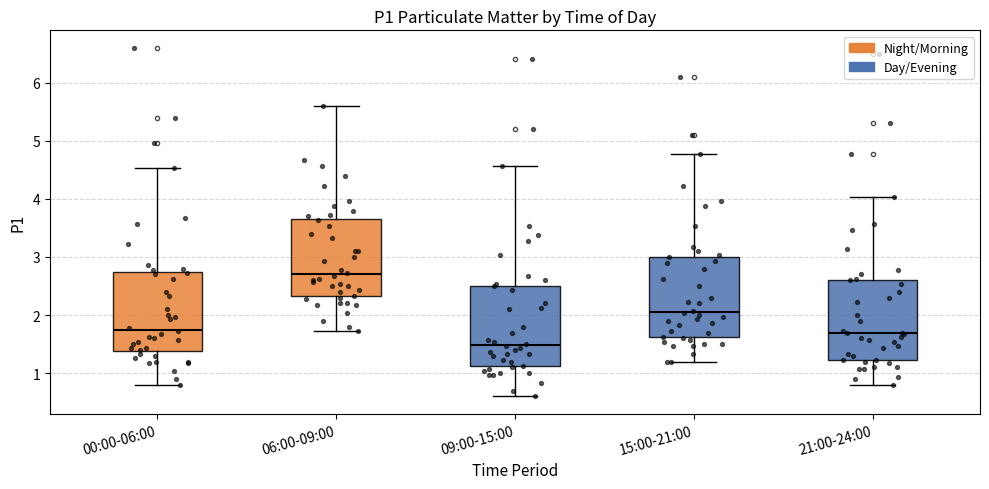

Reading left to right, transcribe this box plot: for each box, give where its median line is, the range the box spans, and where its two whiskers end, as read against the y-axis. The values are not printed on the chart, so give them approximately, as read against the axis.

00:00-06:00: median 1.8, box 1.4 to 2.7, whiskers 0.8 to 4.5
06:00-09:00: median 2.7, box 2.3 to 3.6, whiskers 1.7 to 5.6
09:00-15:00: median 1.5, box 1.1 to 2.5, whiskers 0.6 to 4.6
15:00-21:00: median 2.1, box 1.6 to 3.0, whiskers 1.2 to 4.8
21:00-24:00: median 1.7, box 1.2 to 2.6, whiskers 0.8 to 4.0